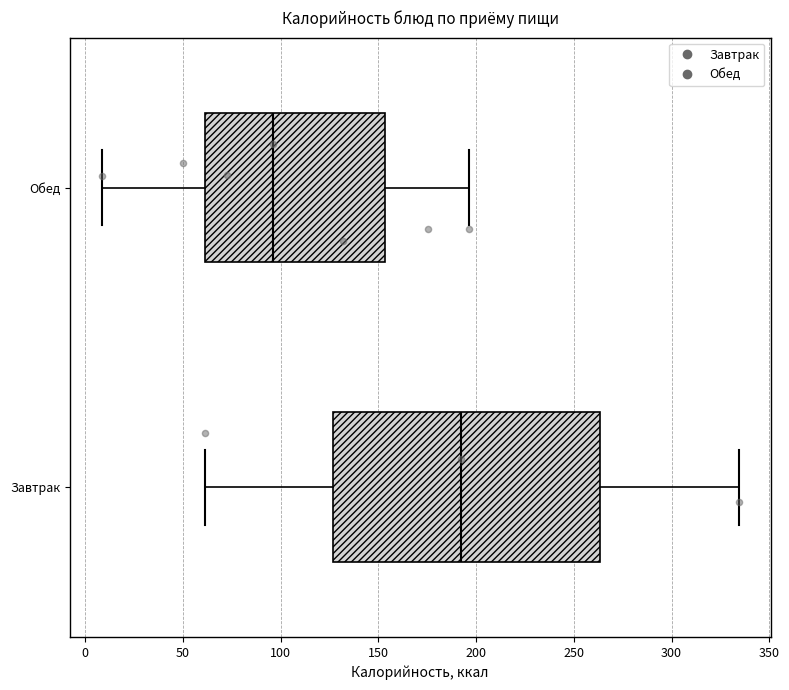

Which box's median line is the furthest to the left?

Обед